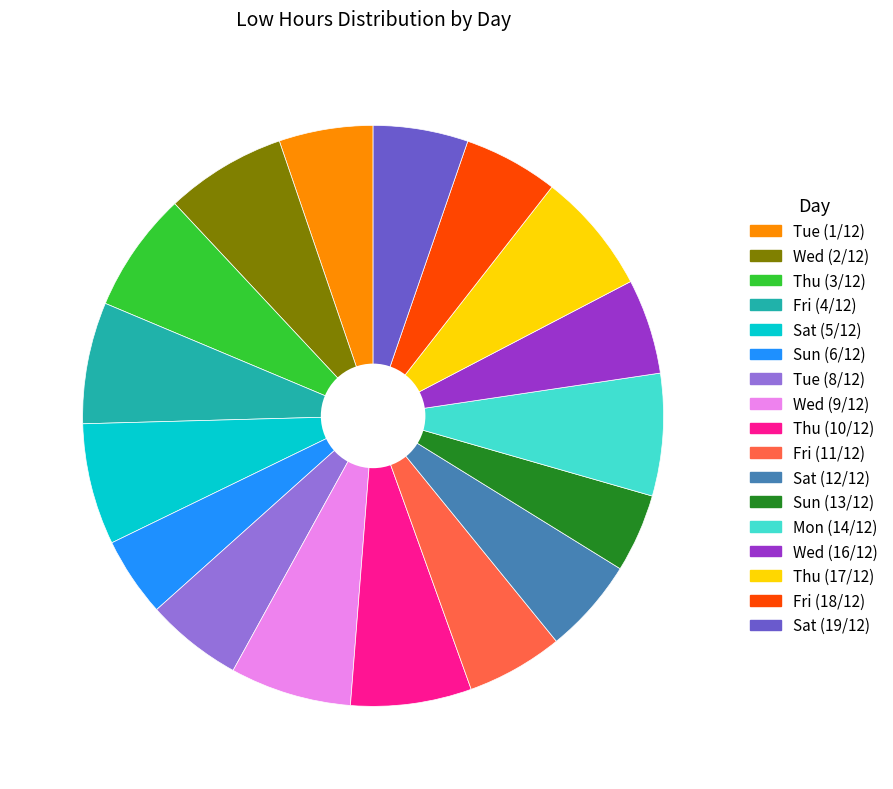

Is it true that Fri (4/12) is 1% of the pie?

False